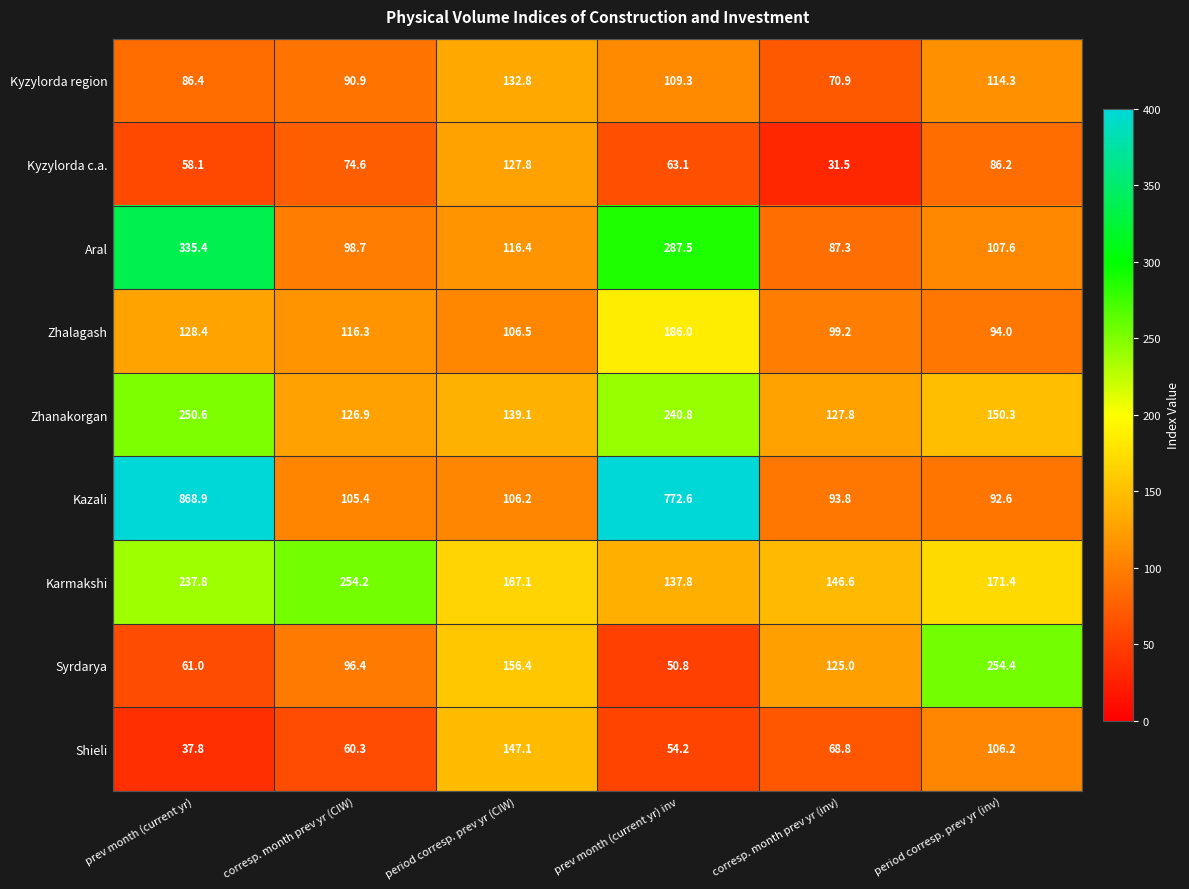

What is the smallest value displayed?

31.5